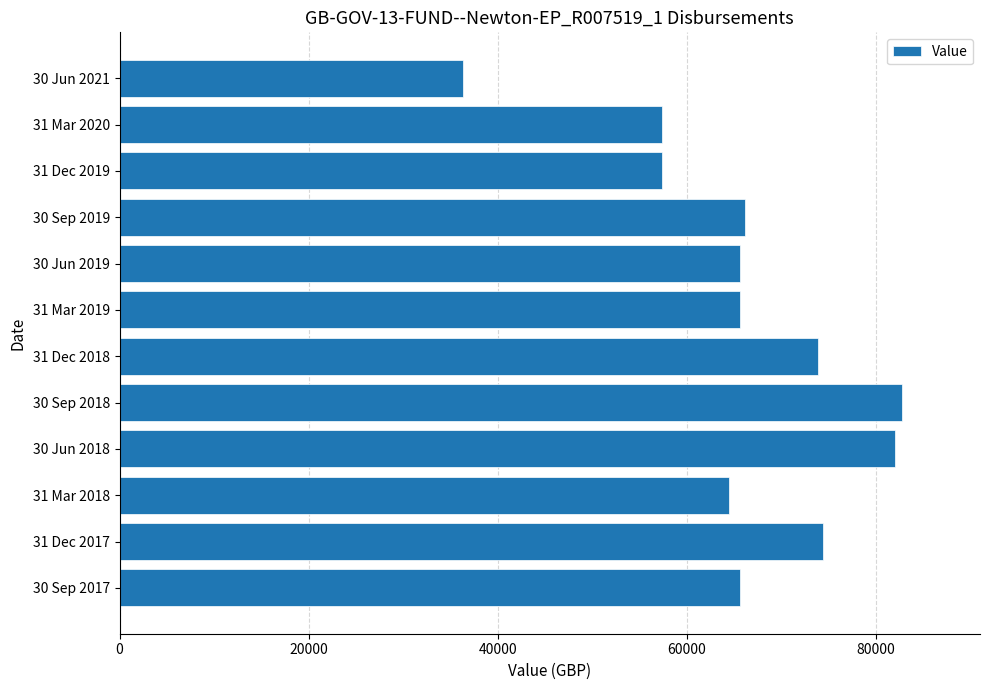

What is the difference between the maximum and minimum values?

46458.4